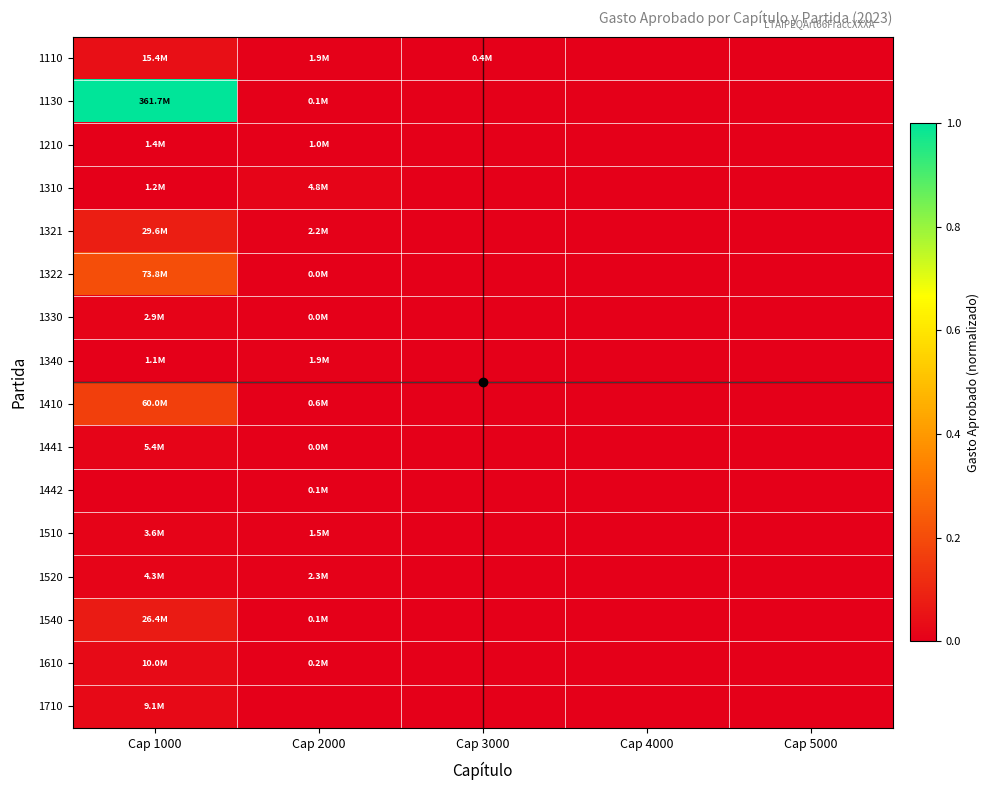

Which series has the largest total across all categories?

1130